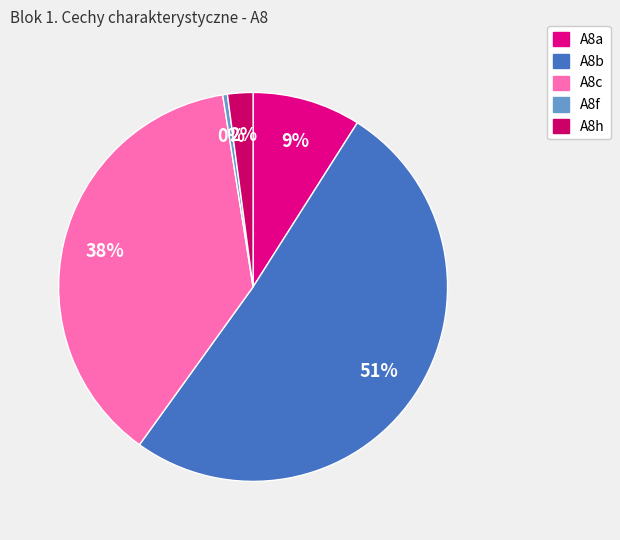

Do A8c and A8f together represent more than half of the pie?

No